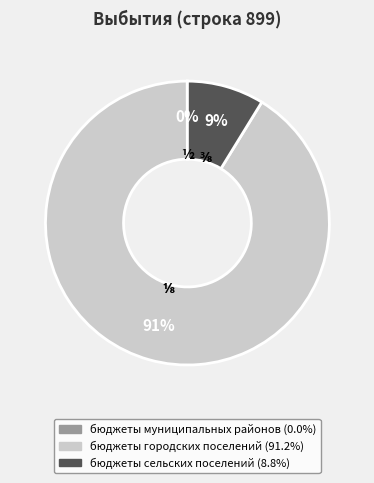

Between бюджеты сельских поселений and бюджеты городских поселений, which is larger?

бюджеты городских поселений